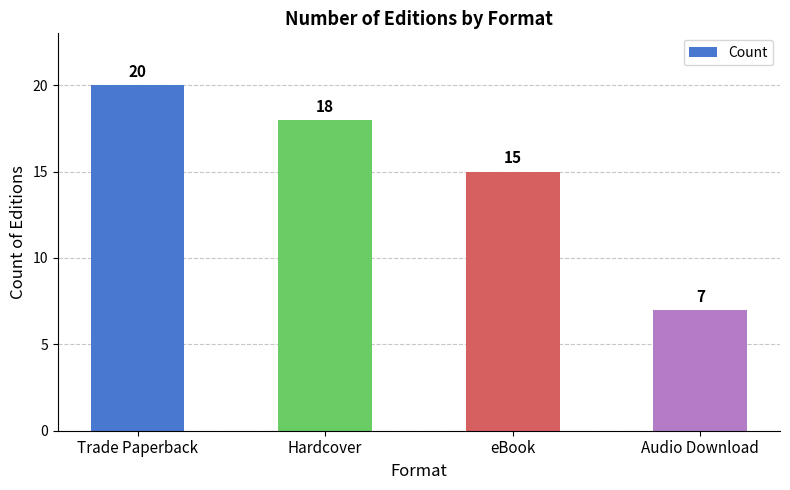

Which label corresponds to the smallest value in the chart?

Audio Download